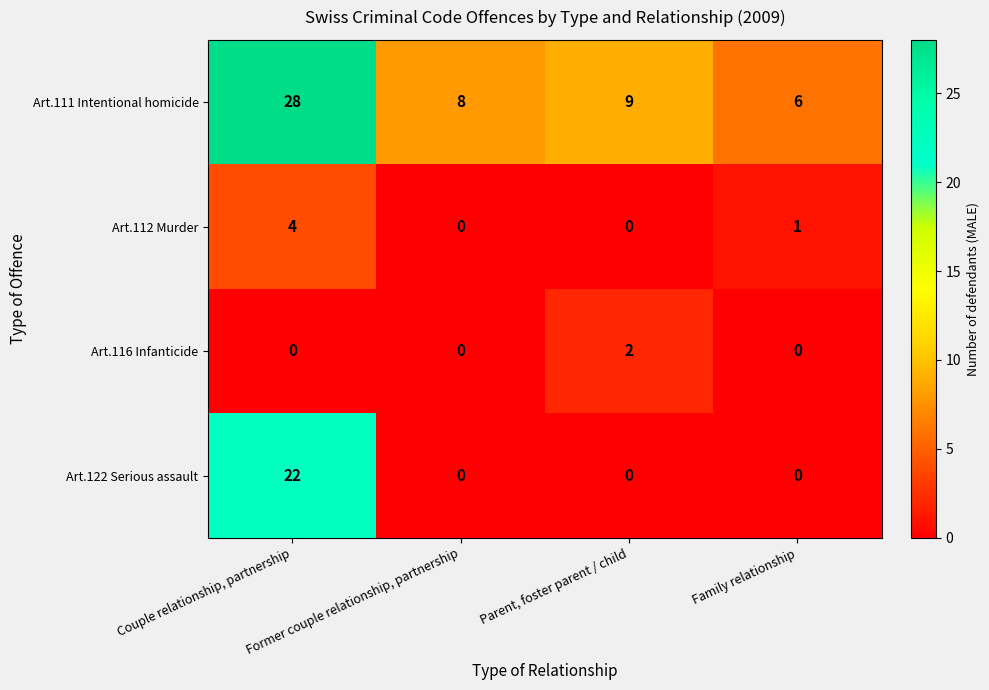

Is it true that Art.116 Infanticide equals 0 at Couple relationship, partnership?

True